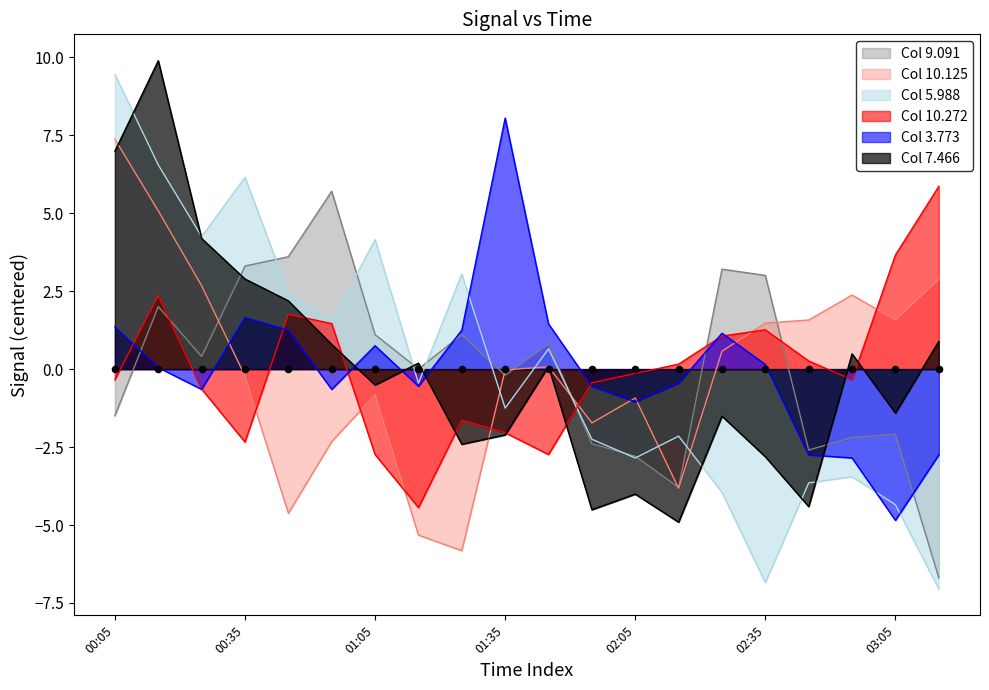

What is the total value across all series at 2022/07/08 02:15?

-15.0